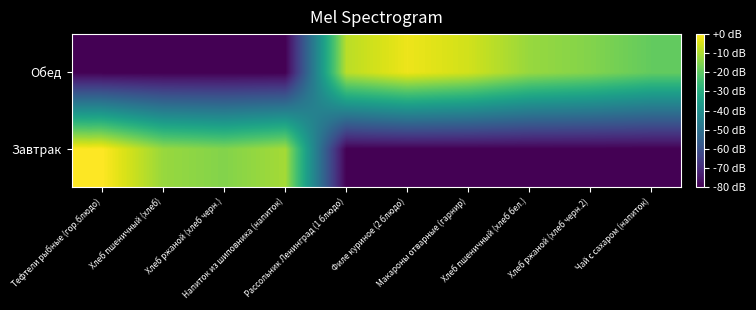

How many series are shown in this chart?

2